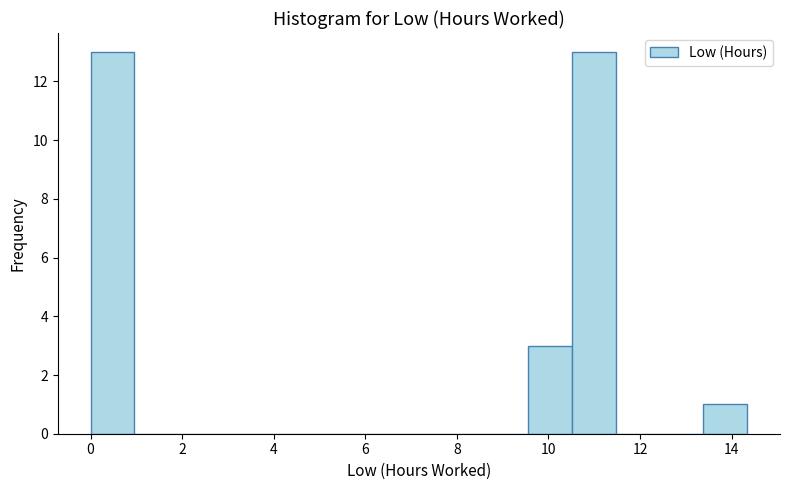

Reading left to right, transcribe this chart: for each bar, give the range it covers on the x-axis and its height. Neither the bar edges nor the heights are printed on the chart, so give them approximately, as read against the axes.

0.0 to 1.0: 13
1.0 to 2.0: 0
2.0 to 2.8: 0
2.8 to 3.8: 0
3.8 to 4.8: 0
4.8 to 5.8: 0
5.8 to 6.6: 0
6.6 to 7.6: 0
7.6 to 8.6: 0
8.6 to 9.6: 0
9.6 to 10.6: 3
10.6 to 11.4: 13
11.4 to 12.4: 0
12.4 to 13.4: 0
13.4 to 14.4: 1